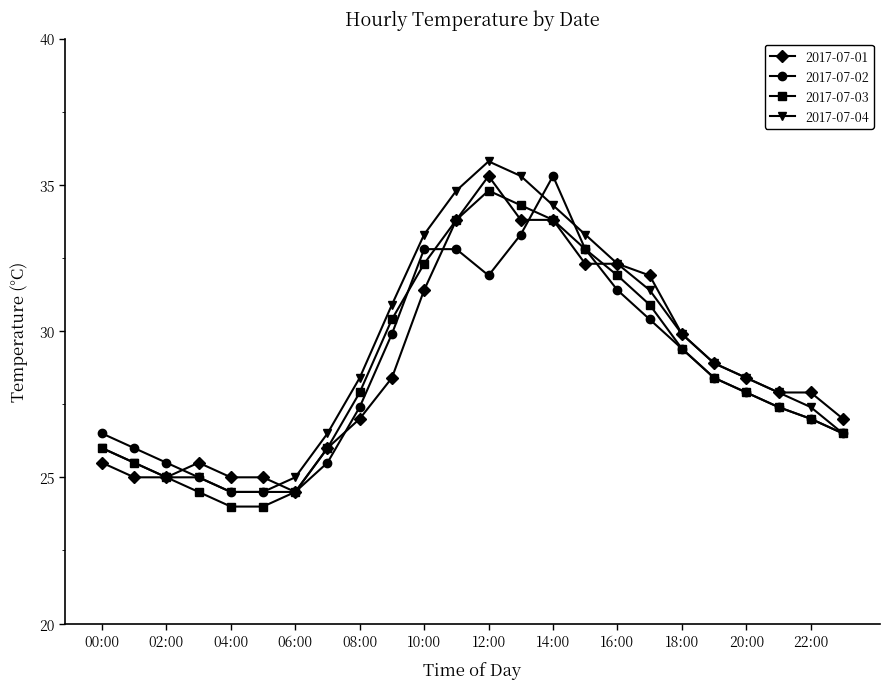

What is the value of the 2017-07-02 point at the 7th from the left?

24.5